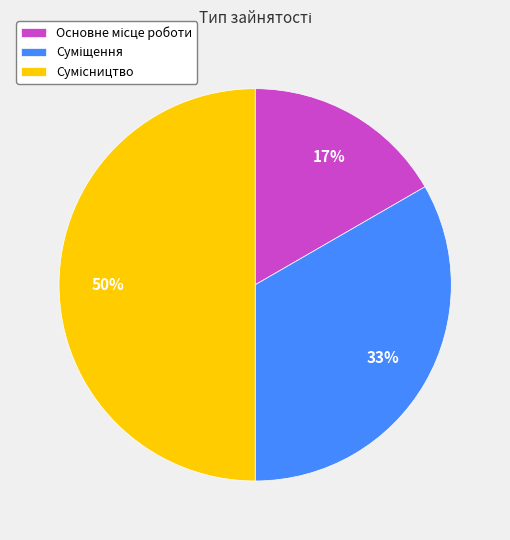

To the nearest percent, what is the average slice percentage?

33%